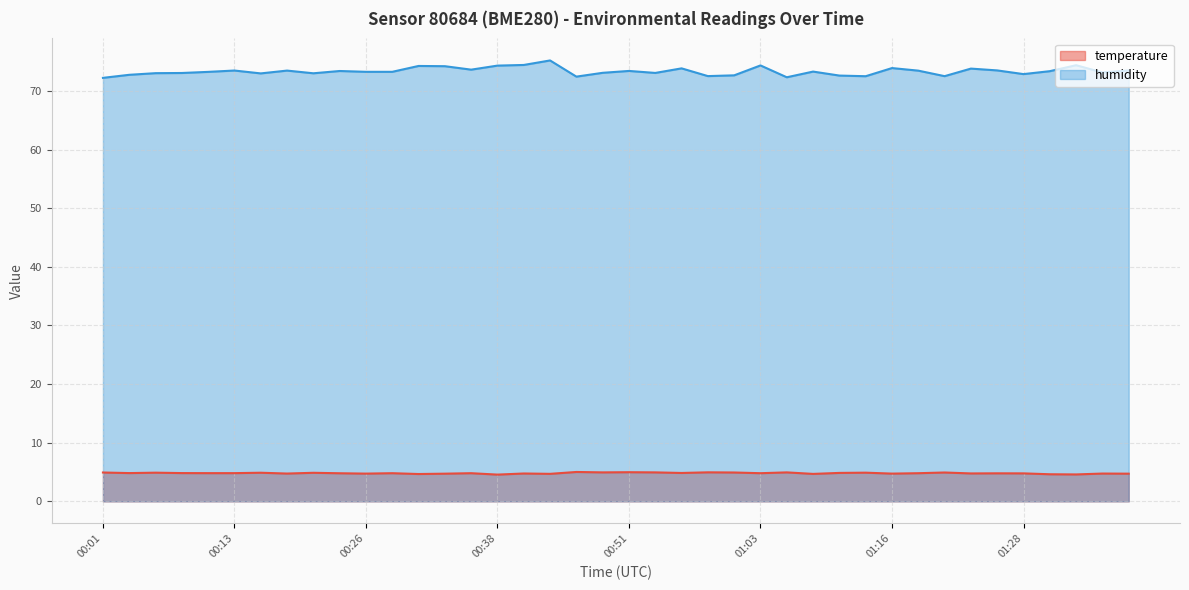

True or false: temperature has a value of 8.4 at 01:28.

False